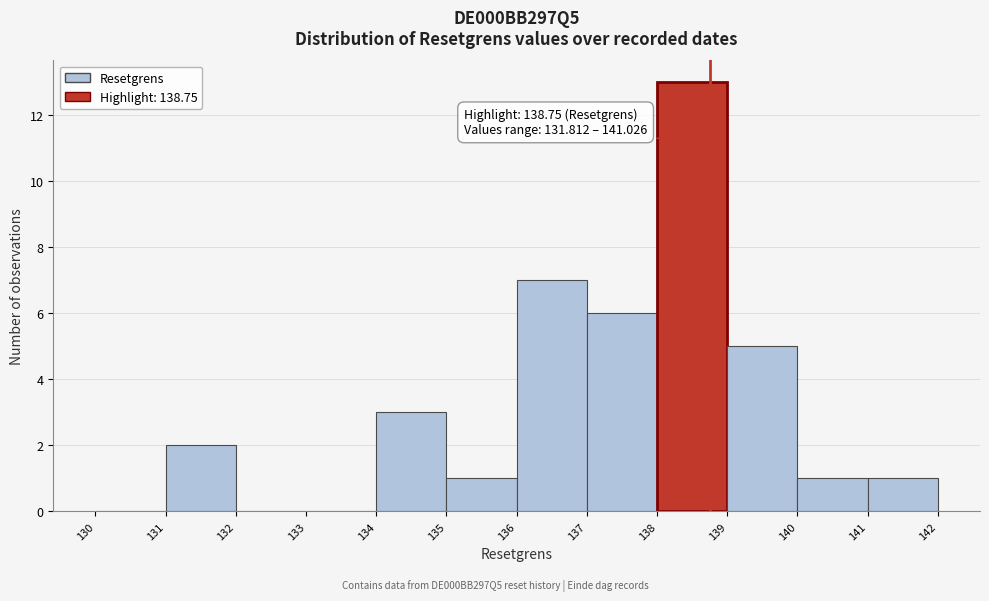

Which range on the x-axis has the tallest bar?

138 to 139